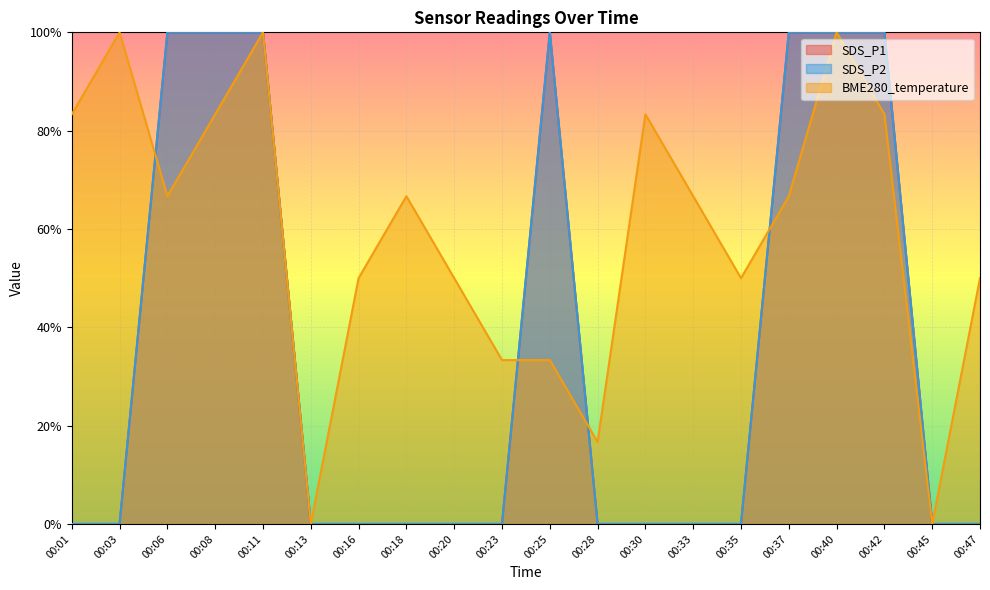

Is the value of SDS_P1 at 00:01 greater than the value of SDS_P2 at 00:47?

No